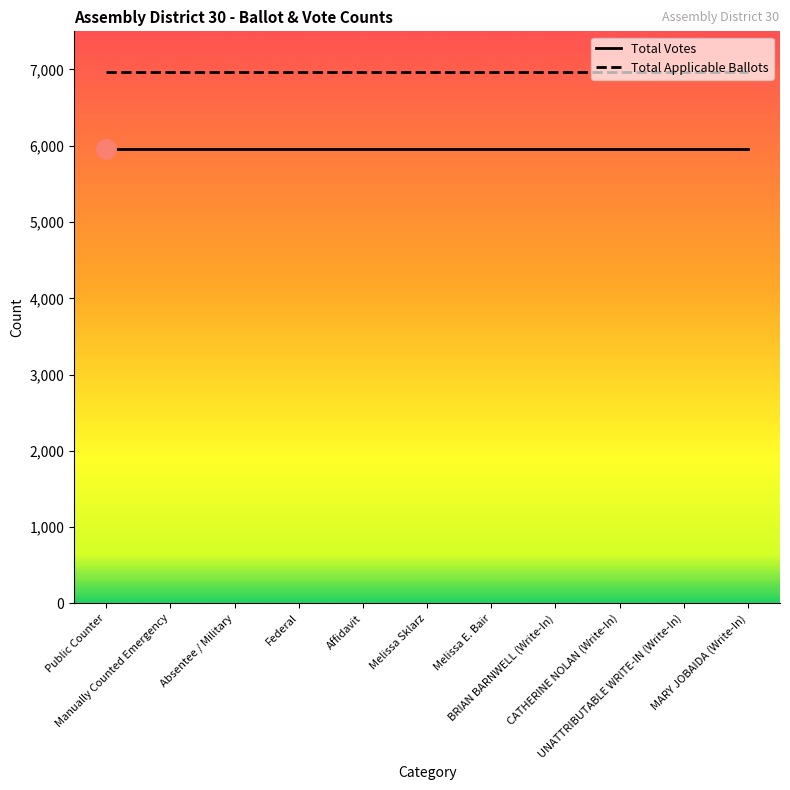

Which series has the largest total across all categories?

Total Applicable Ballots